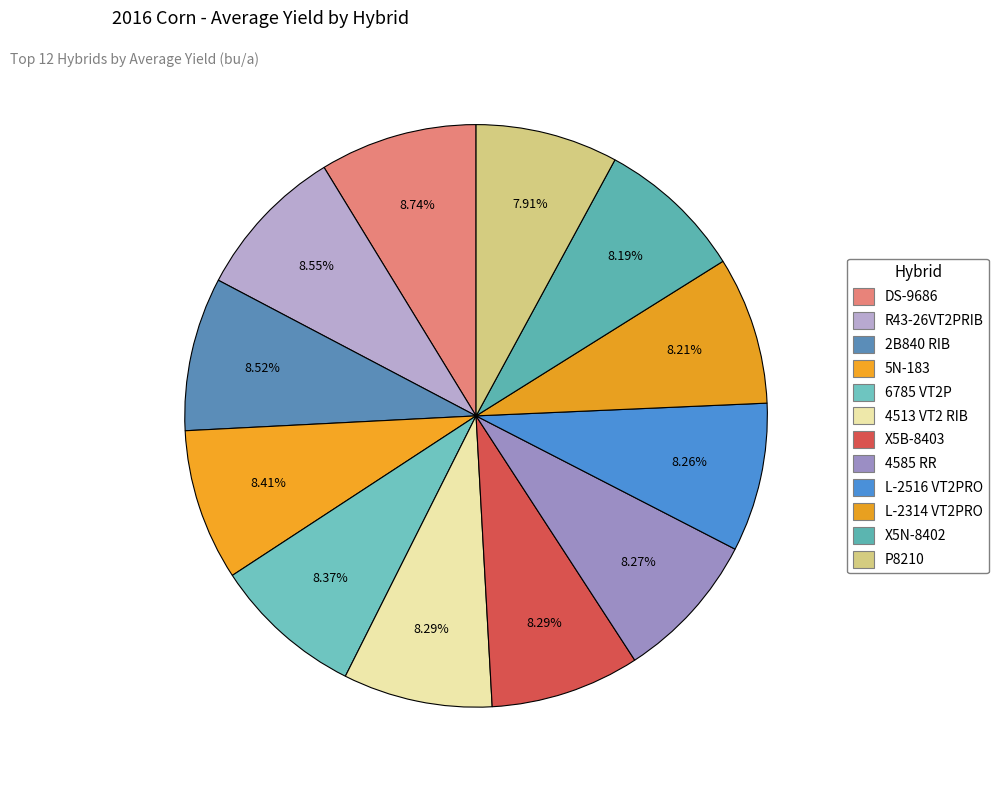

How many segments does this pie chart have?

12